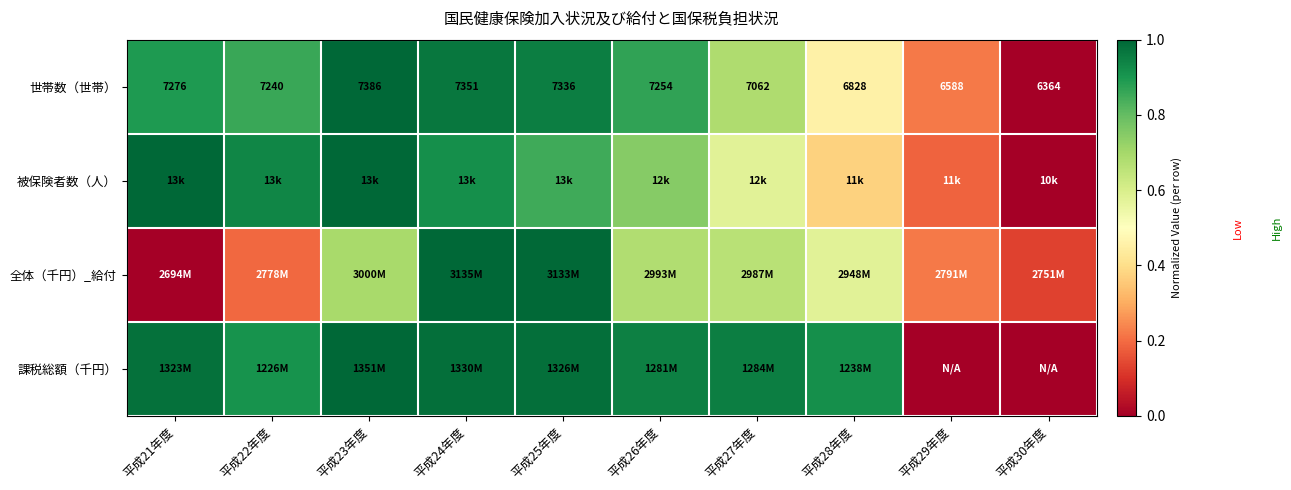

List the labels in order of 世帯数（世帯） value, largest first.

平成23年度, 平成24年度, 平成25年度, 平成21年度, 平成26年度, 平成22年度, 平成27年度, 平成28年度, 平成29年度, 平成30年度